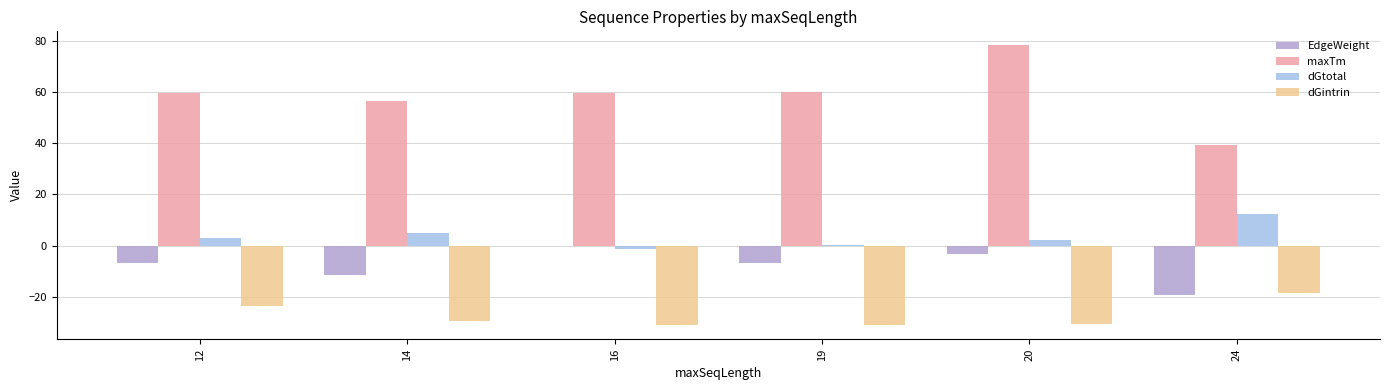

How many series are shown in this chart?

4